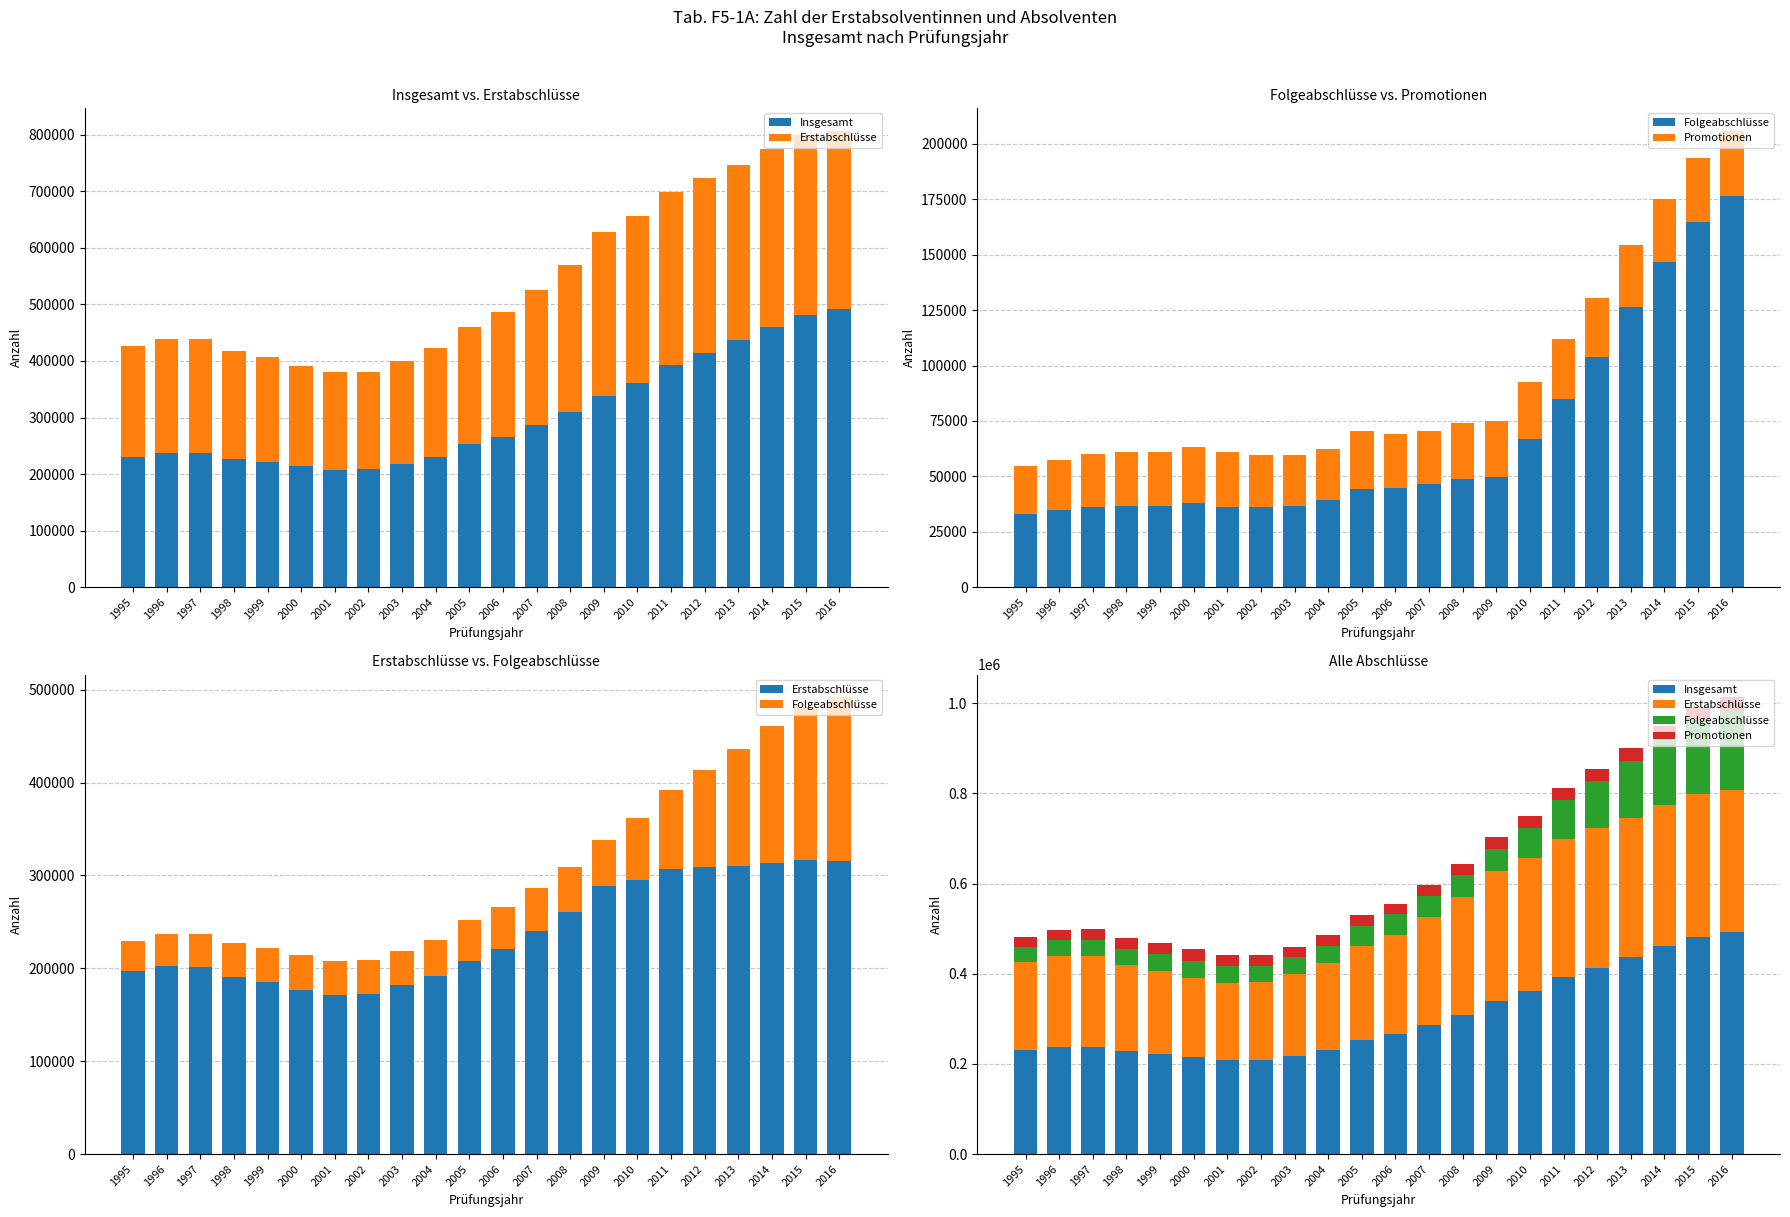

List the series in order of their peak value, lowest first.

Promotionen, Folgeabschlüsse, Erstabschlüsse, Insgesamt